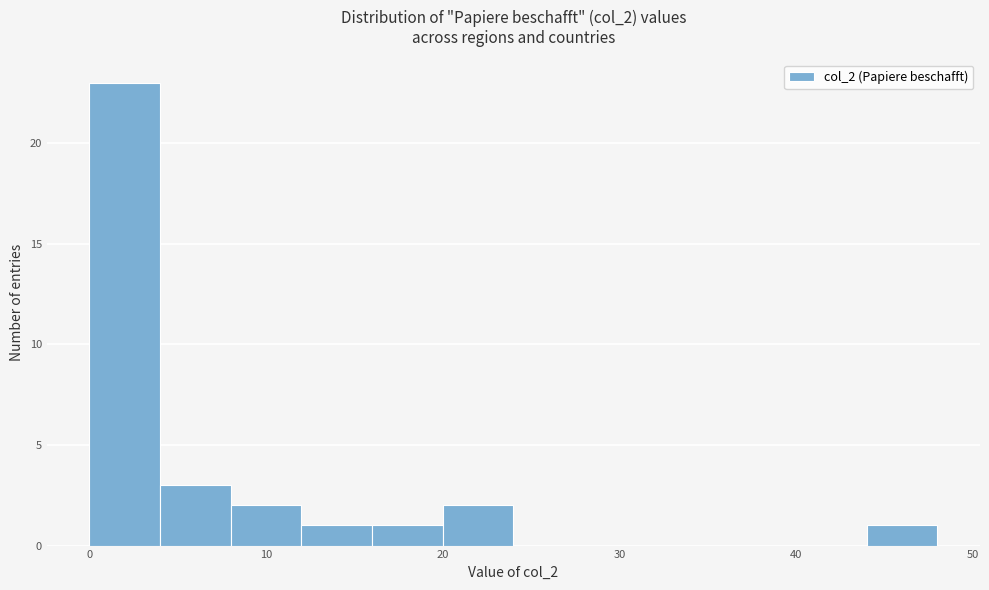

Over which range of the x-axis is the bar tallest?

0 to 4